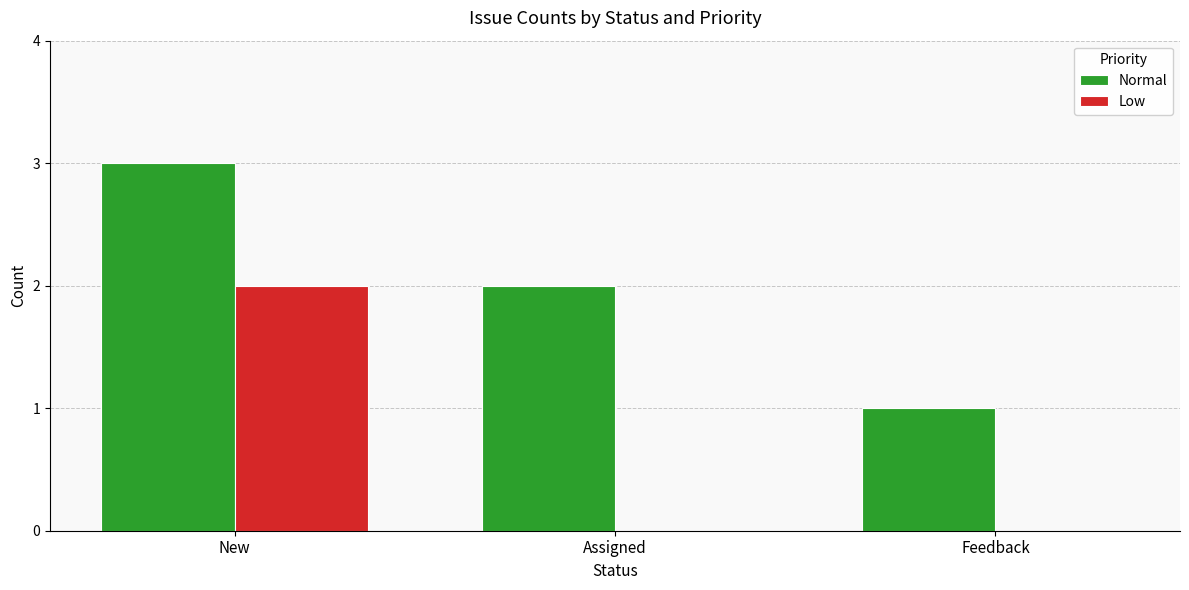

What is the total value across all series at Feedback?

1